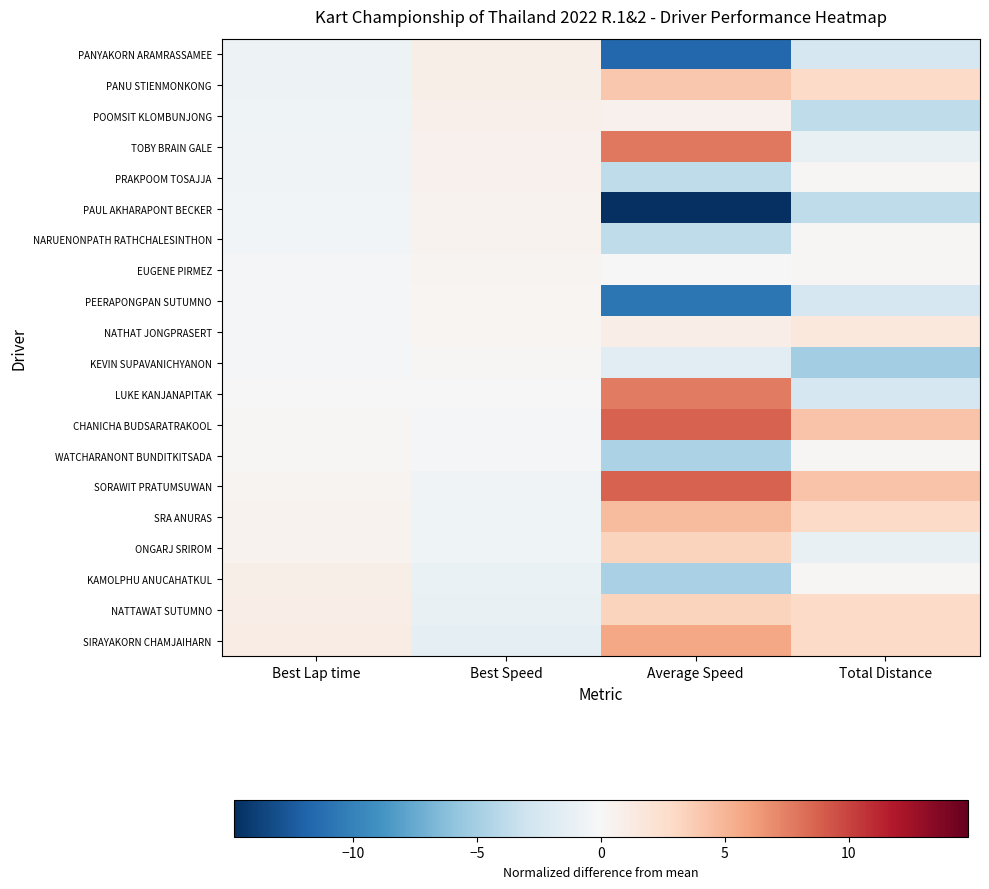

Between Best Speed and Average Speed, which series saw the biggest shift?

PAUL AKHARAPONT BECKER